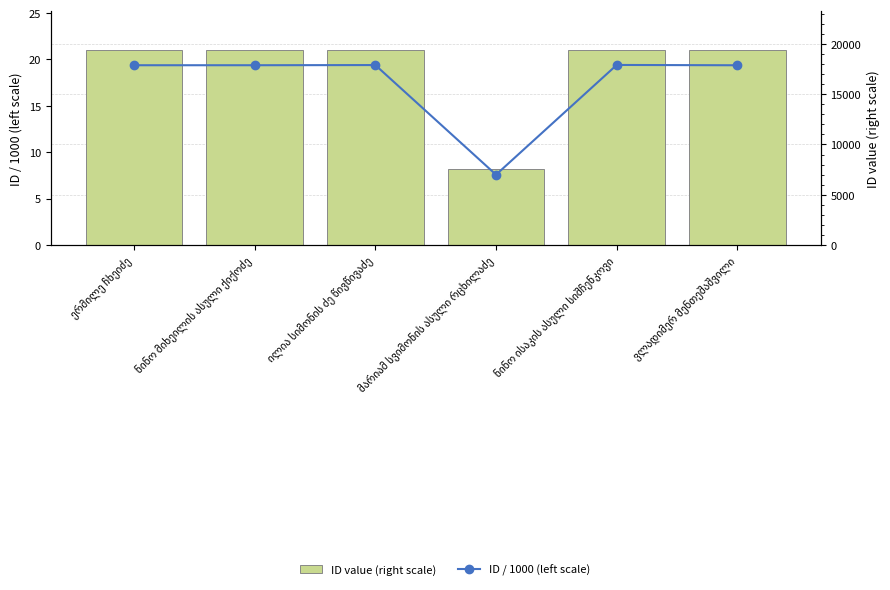

What is the value of the ID / 1000 (left scale) bar at the 2nd from the left?

19.4